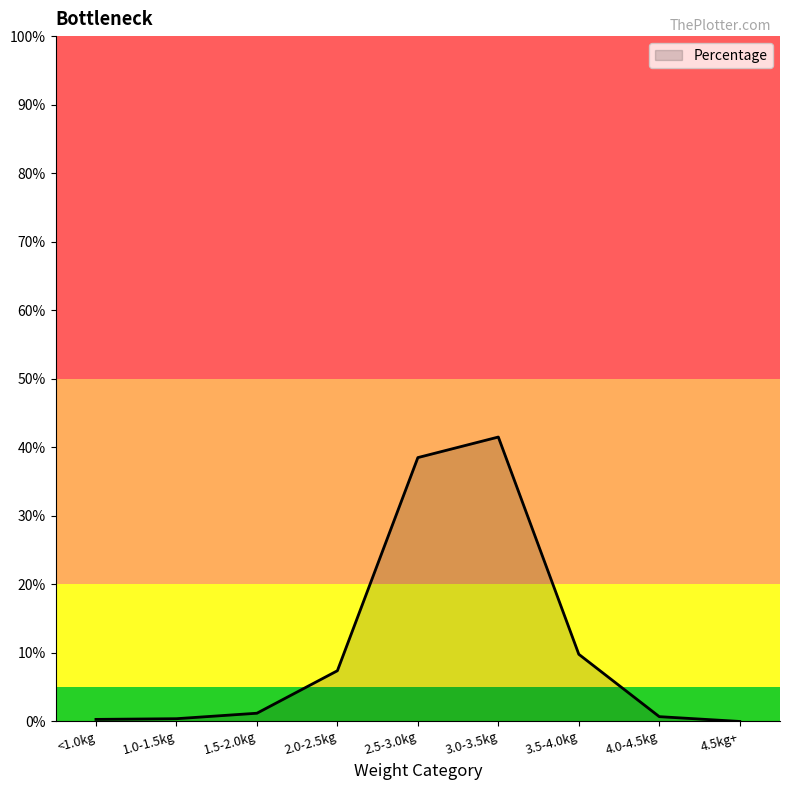

What position from the left is 3.0-3.5kg?

6